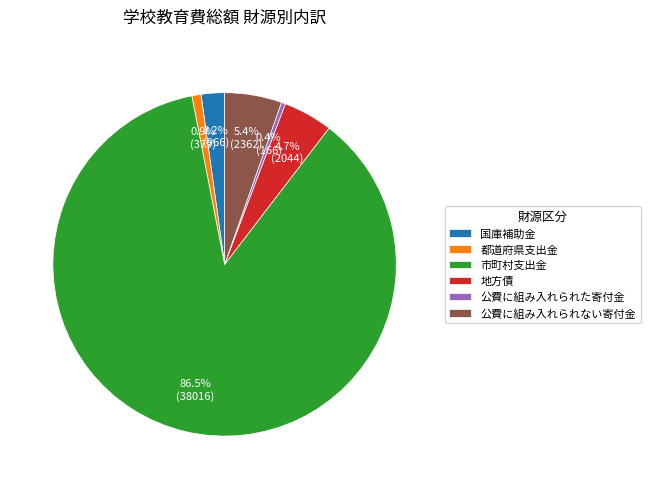

Which has a higher value, 市町村支出金 or 公費に組み入れられた寄付金?

市町村支出金